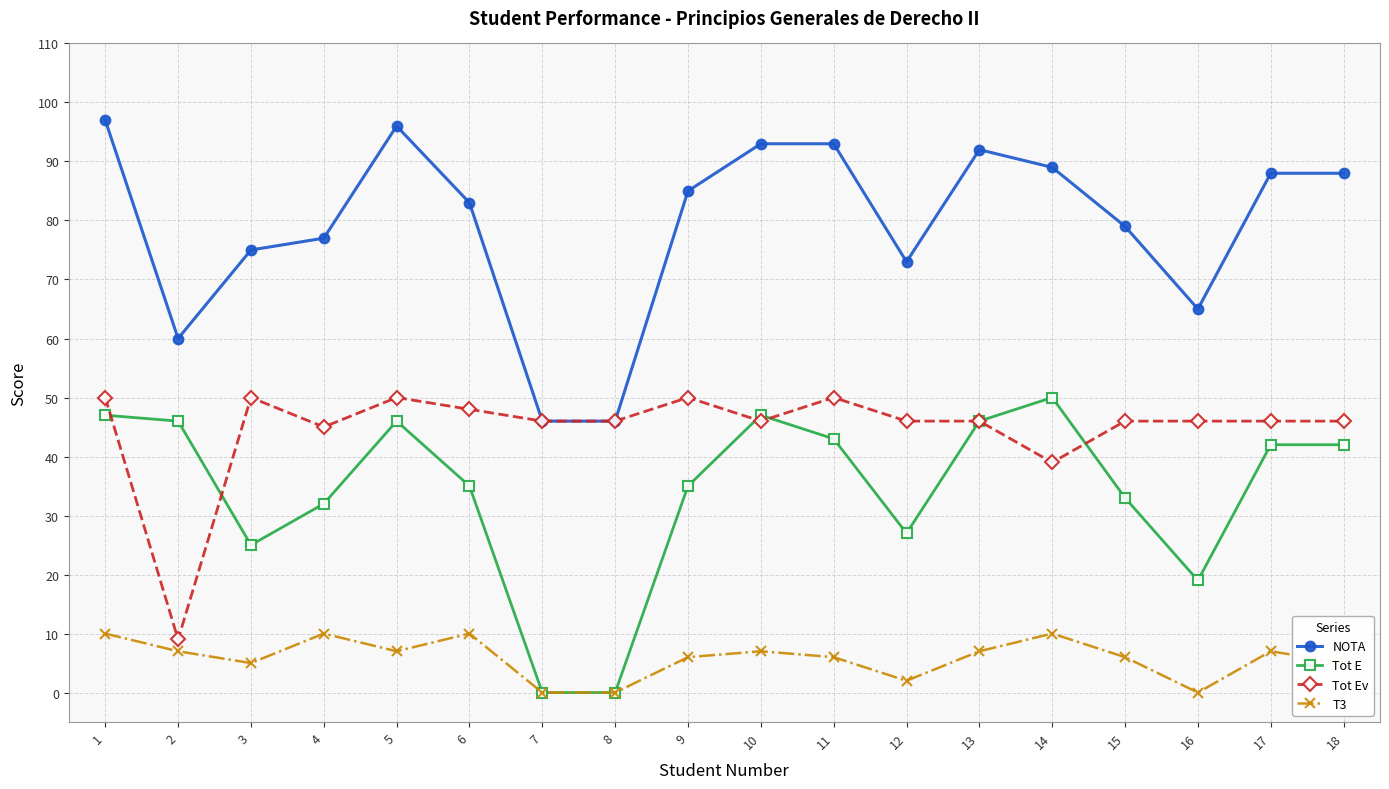

What is the sum of the Tot E values at 11 and 2?

89